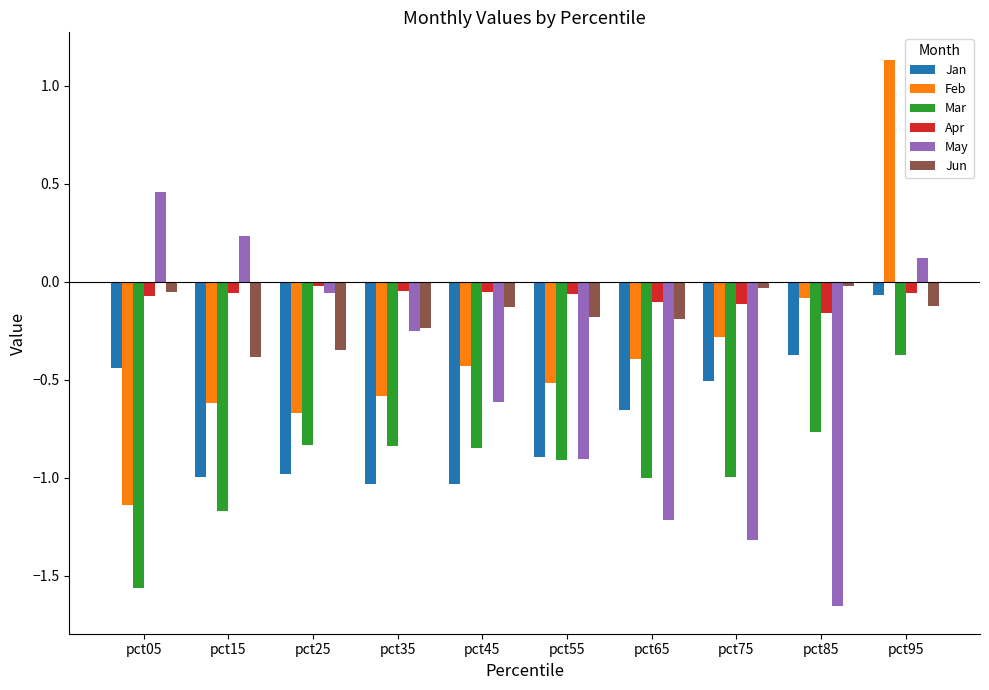

What is the difference between the Feb values at pct85 and pct25?

0.6